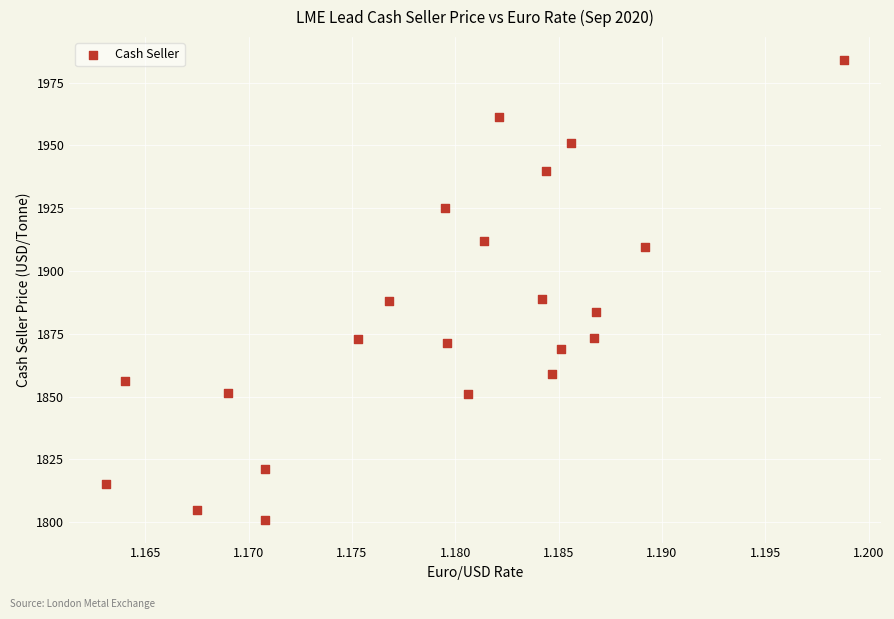

What is the range of Y values (max minus min)?

183.0